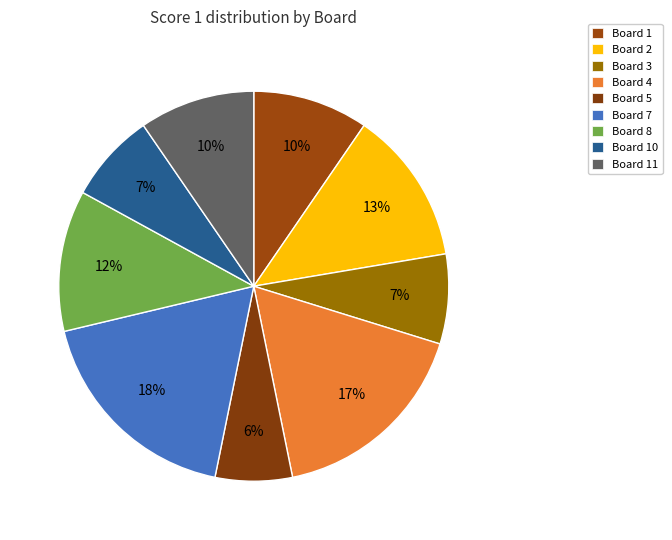

Which slice is the smallest?

6